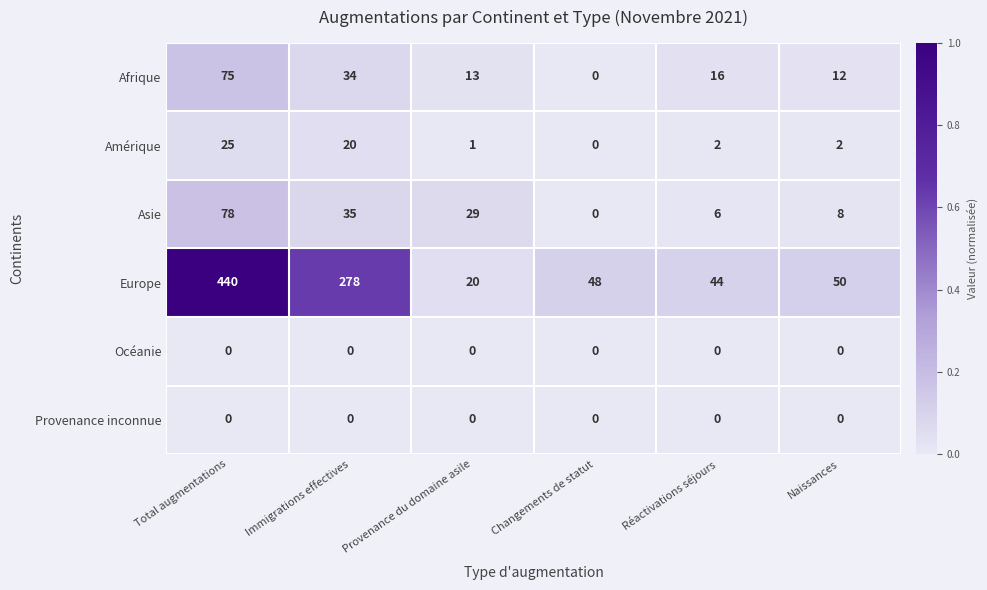

Which series has the largest total across all categories?

Europe